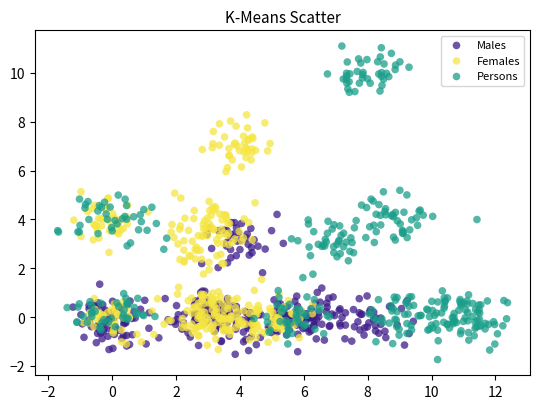

What are all the series names shown in the legend?

Males, Females, Persons